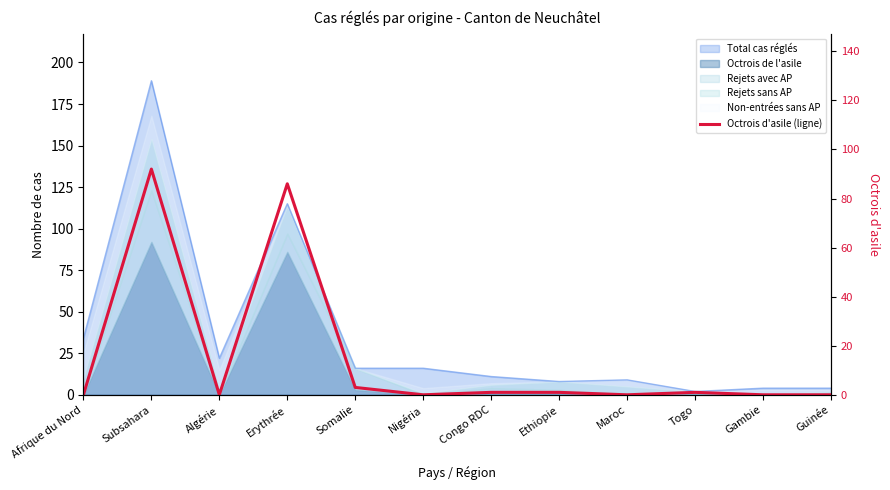

How many lines are shown in the chart?

1